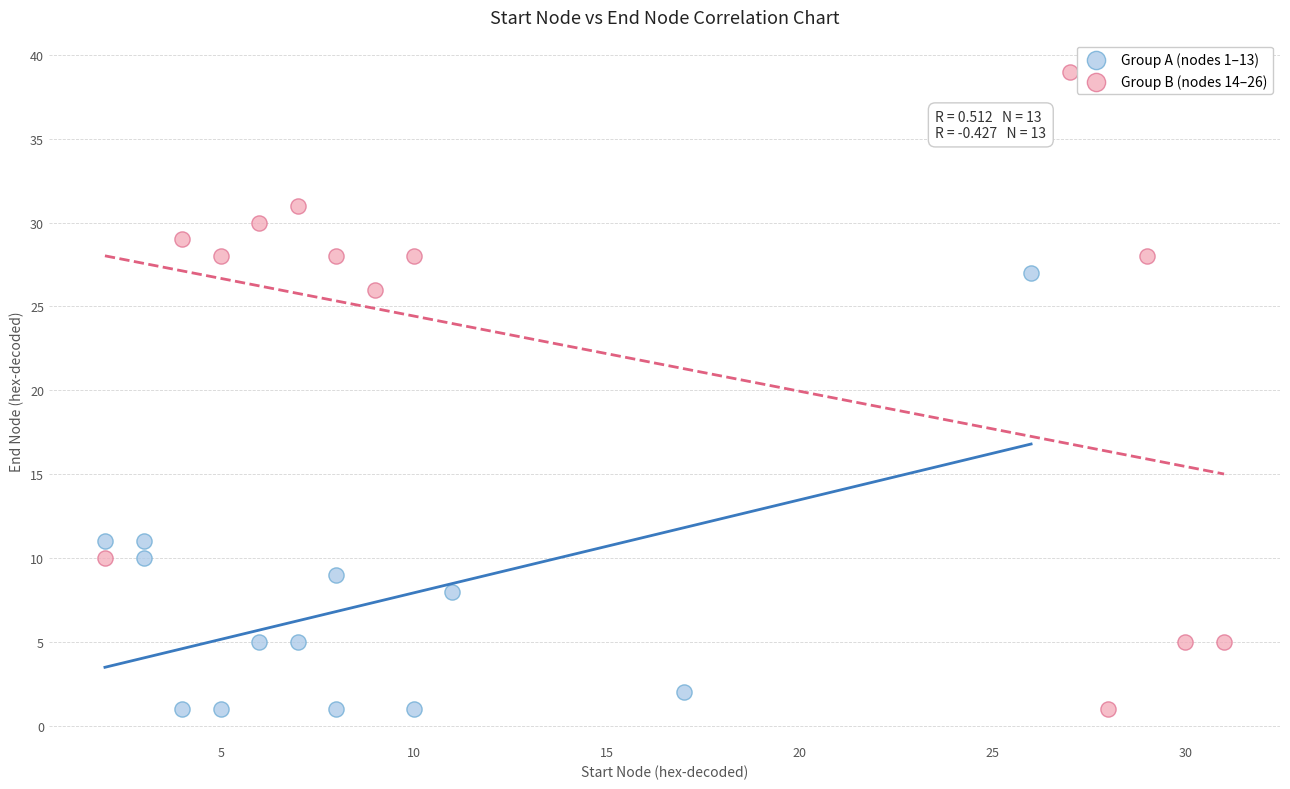

Which series contains the highest Y value?

Group B (nodes 14–26)